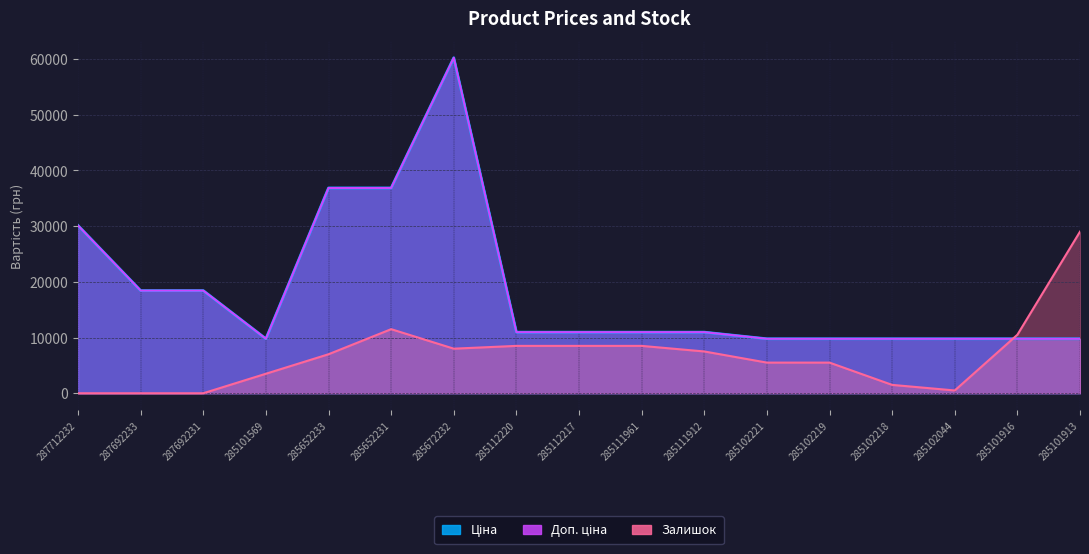

Which series has the largest range (max minus min)?

Ціна